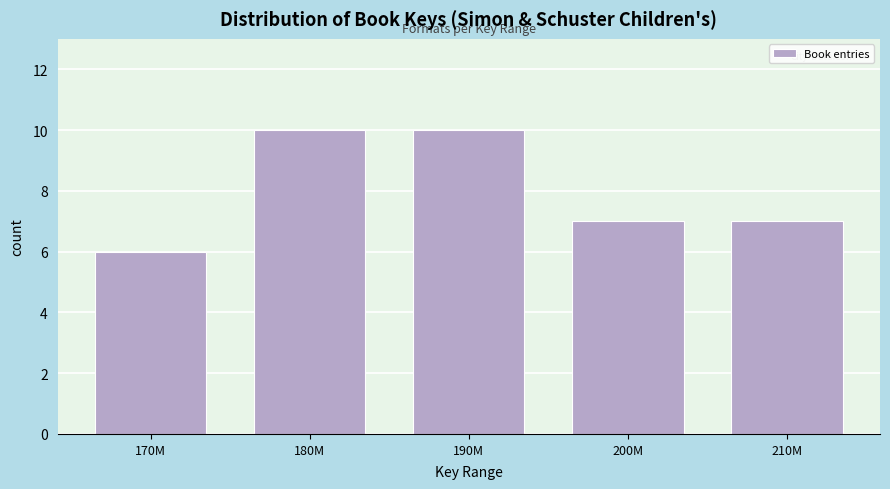

Reading left to right, extract all data points from this chart.

170M=6	180M=10	190M=10	200M=7	210M=7